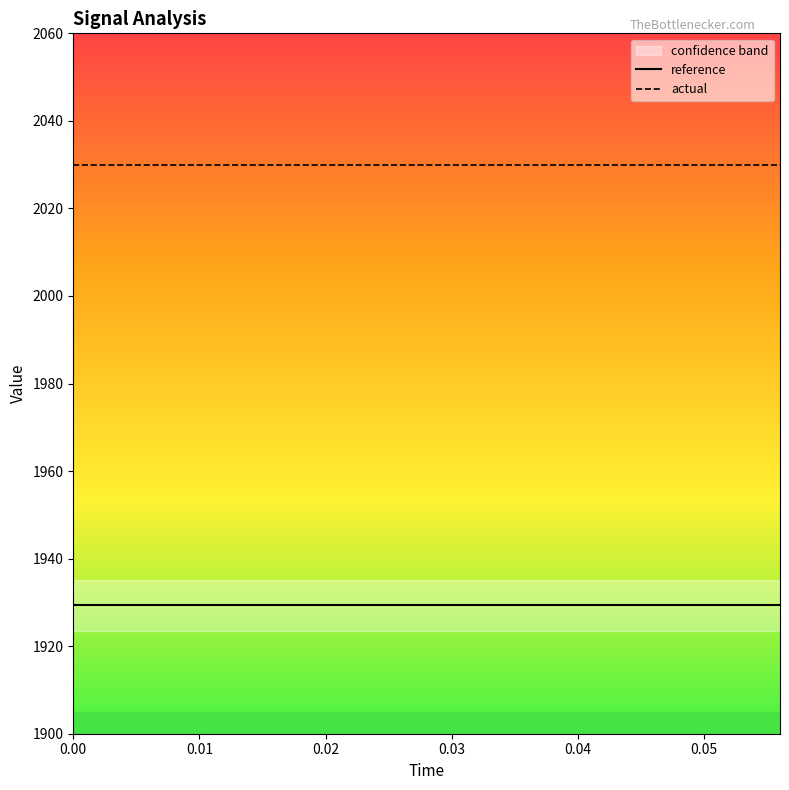

True or false: actual has a value of 1218.2 at 0.00.

False